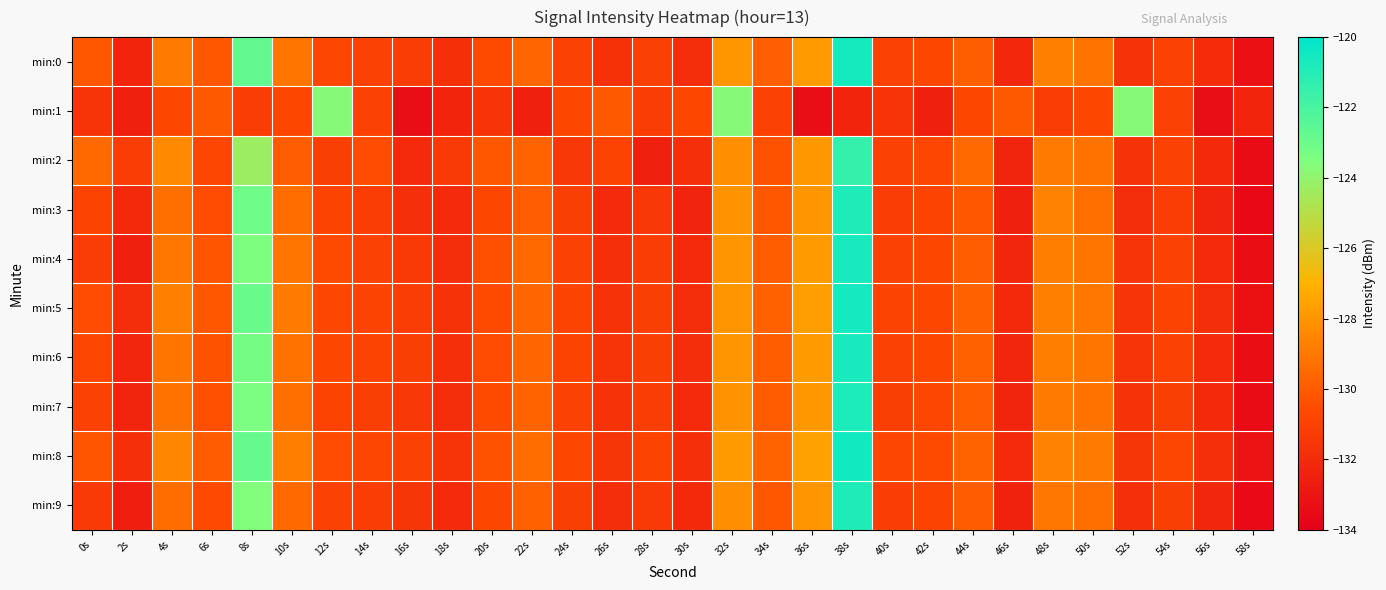

Reading left to right, list all the values displayed in this chart.

min:0: 0s=-130.1	2s=-132.3	4s=-128.9	6s=-130.1	8s=-122.7	10s=-129.1	12s=-130.8	14s=-131.0	16s=-131.2	18s=-131.8	20s=-130.6	22s=-129.6	24s=-131.0	26s=-131.7	28s=-131.1	30s=-131.9	32s=-128.0	34s=-129.9	36s=-127.8	38s=-120.6	40s=-131.0	42s=-130.7	44s=-129.9	46s=-132.2	48s=-128.8	50s=-129.1	52s=-131.6	54s=-131.0	56s=-132.0	58s=-133.2
min:1: 0s=-131.6	2s=-132.5	4s=-130.7	6s=-130.1	8s=-131.2	10s=-130.7	12s=-123.7	14s=-131.0	16s=-133.4	18s=-132.3	20s=-131.6	22s=-132.5	24s=-130.7	26s=-130.1	28s=-131.2	30s=-130.7	32s=-123.7	34s=-131.0	36s=-133.4	38s=-132.3	40s=-131.6	42s=-132.5	44s=-130.7	46s=-130.1	48s=-131.2	50s=-130.7	52s=-123.7	54s=-131.0	56s=-133.4	58s=-132.3
min:2: 0s=-129.5	2s=-131.2	4s=-128.4	6s=-130.8	8s=-124.3	10s=-129.9	12s=-131.1	14s=-130.5	16s=-132.0	18s=-131.3	20s=-130.1	22s=-129.7	24s=-131.4	26s=-130.9	28s=-132.5	30s=-131.8	32s=-128.2	34s=-130.3	36s=-127.9	38s=-121.5	40s=-131.0	42s=-130.8	44s=-129.5	46s=-132.3	48s=-128.9	50s=-129.2	52s=-131.7	54s=-131.0	56s=-132.1	58s=-133.4
min:3: 0s=-130.9	2s=-132.1	4s=-129.3	6s=-130.5	8s=-123.1	10s=-129.4	12s=-130.9	14s=-131.2	16s=-131.8	18s=-132.0	20s=-130.7	22s=-129.9	24s=-131.1	26s=-132.0	28s=-131.4	30s=-132.3	32s=-128.1	34s=-130.1	36s=-128.0	38s=-120.9	40s=-131.2	42s=-130.9	44s=-130.1	46s=-132.5	48s=-128.6	50s=-129.3	52s=-131.9	54s=-131.2	56s=-132.3	58s=-133.6
min:4: 0s=-131.2	2s=-132.5	4s=-129.0	6s=-130.2	8s=-123.5	10s=-129.1	12s=-130.6	14s=-131.0	16s=-131.3	18s=-131.9	20s=-130.4	22s=-129.5	24s=-131.0	26s=-131.8	28s=-131.2	30s=-132.0	32s=-128.0	34s=-129.9	36s=-127.8	38s=-120.7	40s=-131.0	42s=-130.7	44s=-129.9	46s=-132.2	48s=-128.8	50s=-129.1	52s=-131.6	54s=-131.0	56s=-132.0	58s=-133.3
min:5: 0s=-130.5	2s=-131.9	4s=-128.7	6s=-130.1	8s=-122.9	10s=-128.9	12s=-130.8	14s=-130.9	16s=-131.2	18s=-131.7	20s=-130.6	22s=-129.6	24s=-130.9	26s=-131.7	28s=-131.1	30s=-131.9	32s=-128.0	34s=-129.8	36s=-127.7	38s=-120.6	40s=-130.9	42s=-130.7	44s=-129.8	46s=-132.1	48s=-128.7	50s=-129.0	52s=-131.6	54s=-130.9	56s=-131.9	58s=-133.2
min:6: 0s=-130.8	2s=-132.2	4s=-129.1	6s=-130.3	8s=-123.2	10s=-129.2	12s=-130.7	14s=-130.9	16s=-131.1	18s=-131.8	20s=-130.5	22s=-129.6	24s=-130.9	26s=-131.6	28s=-131.1	30s=-131.9	32s=-128.0	34s=-129.9	36s=-127.8	38s=-120.7	40s=-131.0	42s=-130.7	44s=-129.8	46s=-132.2	48s=-128.8	50s=-129.1	52s=-131.6	54s=-131.0	56s=-132.0	58s=-133.3
min:7: 0s=-131.0	2s=-132.3	4s=-129.2	6s=-130.4	8s=-123.4	10s=-129.3	12s=-130.9	14s=-131.1	16s=-131.4	18s=-131.9	20s=-130.6	22s=-129.7	24s=-131.0	26s=-131.7	28s=-131.2	30s=-132.0	32s=-128.1	34s=-130.0	36s=-127.9	38s=-120.8	40s=-131.1	42s=-130.8	44s=-129.9	46s=-132.3	48s=-128.9	50s=-129.2	52s=-131.7	54s=-131.1	56s=-132.1	58s=-133.4
min:8: 0s=-130.2	2s=-131.8	4s=-128.5	6s=-130.0	8s=-122.8	10s=-128.8	12s=-130.5	14s=-130.8	16s=-131.0	18s=-131.6	20s=-130.3	22s=-129.4	24s=-130.7	26s=-131.5	28s=-130.9	30s=-131.8	32s=-127.8	34s=-129.7	36s=-127.6	38s=-120.5	40s=-130.8	42s=-130.6	44s=-129.7	46s=-132.0	48s=-128.6	50s=-128.9	52s=-131.5	54s=-130.8	56s=-131.8	58s=-133.1
min:9: 0s=-131.3	2s=-132.6	4s=-129.4	6s=-130.6	8s=-123.6	10s=-129.5	12s=-131.0	14s=-131.2	16s=-131.5	18s=-132.0	20s=-130.7	22s=-129.8	24s=-131.1	26s=-131.9	28s=-131.3	30s=-132.1	32s=-128.2	34s=-130.1	36s=-128.0	38s=-120.9	40s=-131.2	42s=-130.9	44s=-130.0	46s=-132.4	48s=-129.0	50s=-129.3	52s=-131.8	54s=-131.1	56s=-132.2	58s=-133.5